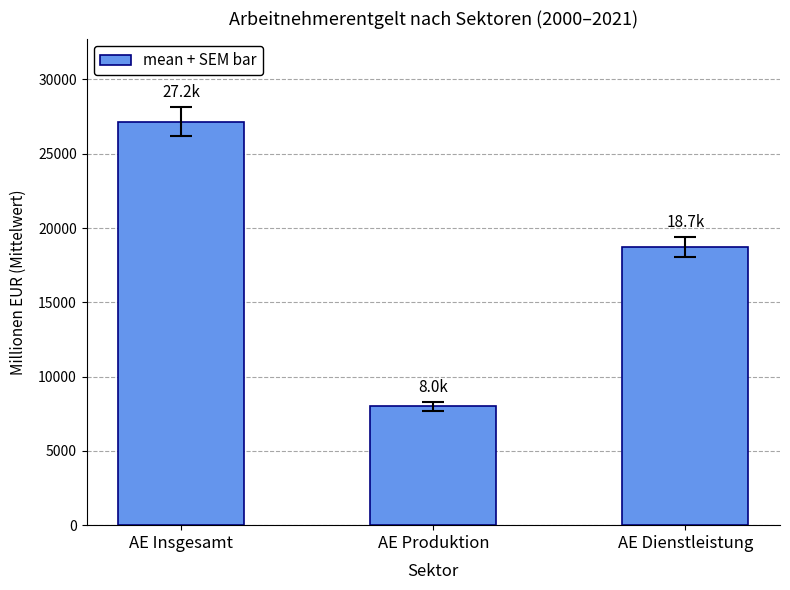

What is the label of the 3rd bar from the right?

AE Insgesamt